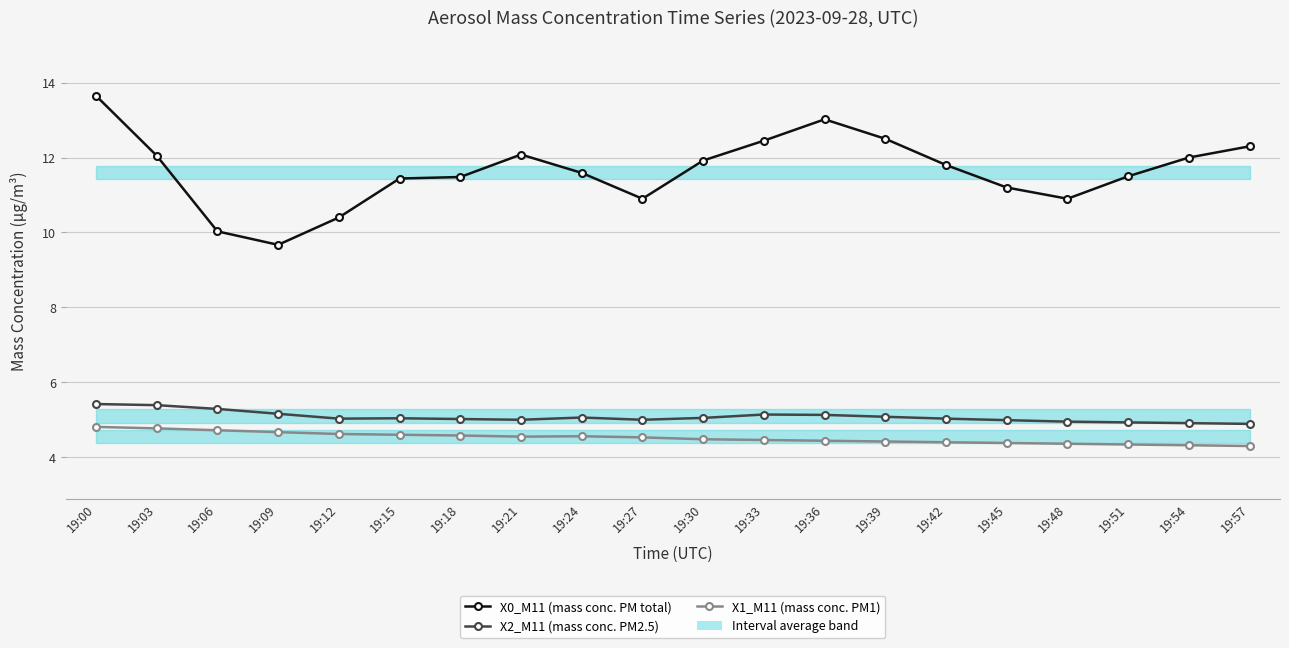

True or false: X2_M11 (mass conc. PM2.5) and X0_M11 (mass conc. PM total) cross at least once.

False